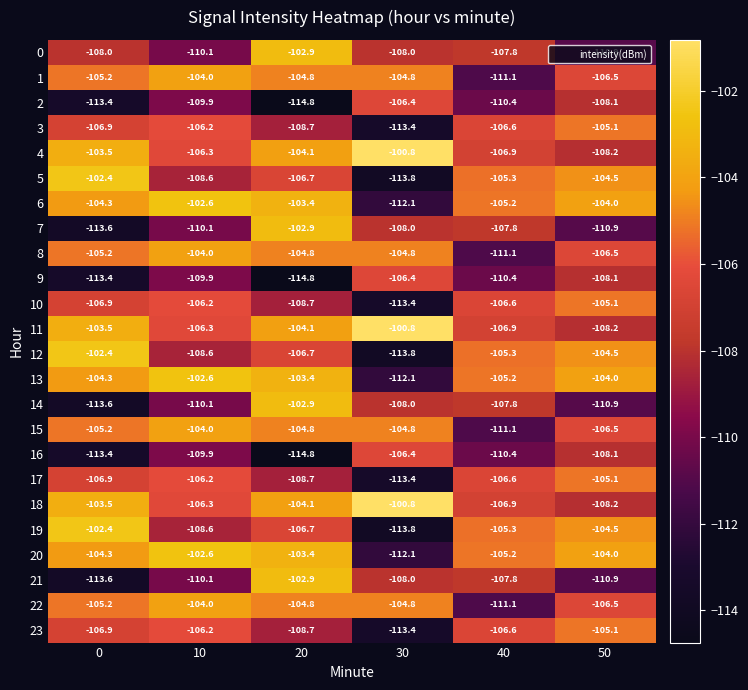

What is the average value of the 21 series?

-108.9